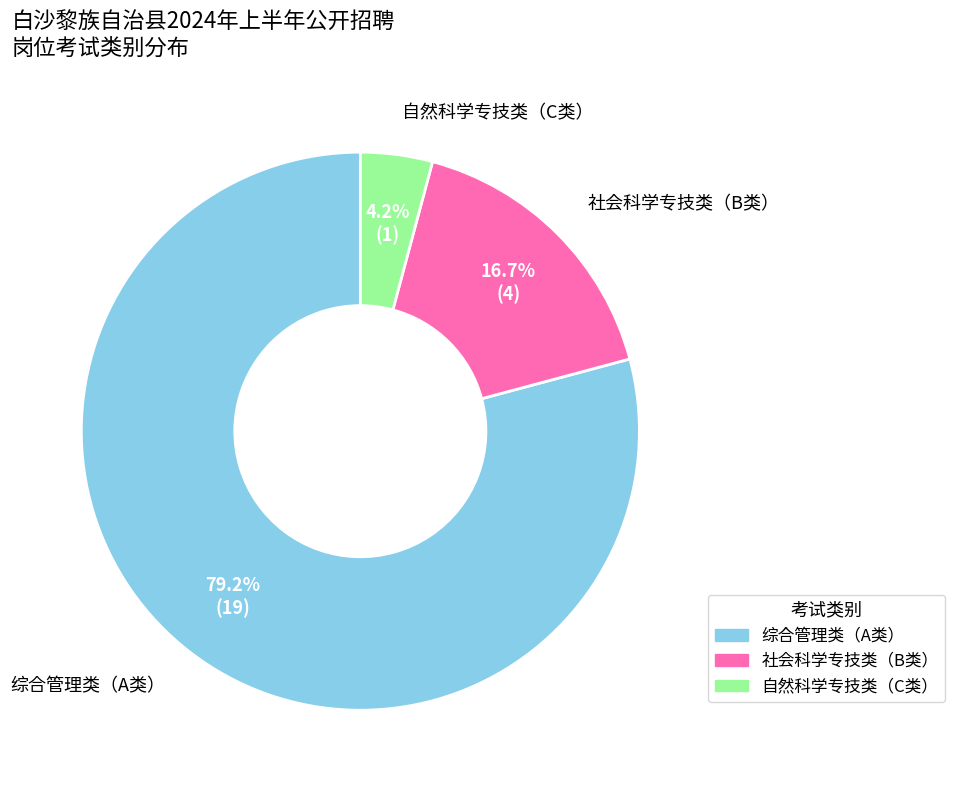

To the nearest percent, what portion does 自然科学专技类（C类） represent?

4%